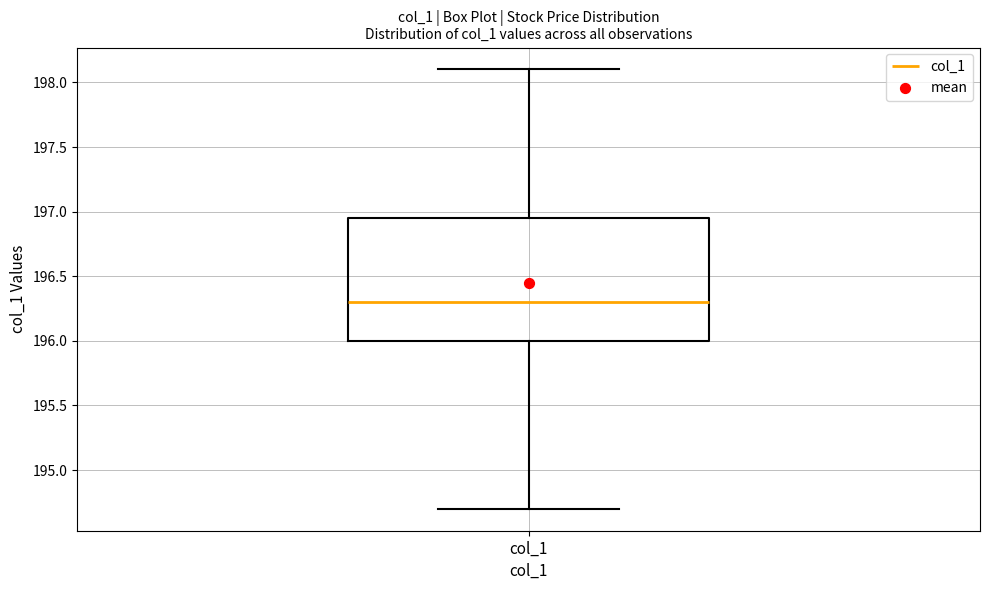

Where is the lower edge of the box for col_1 on the y-axis? The values are not printed on the chart, so give them approximately, as read against the axis.

196.00